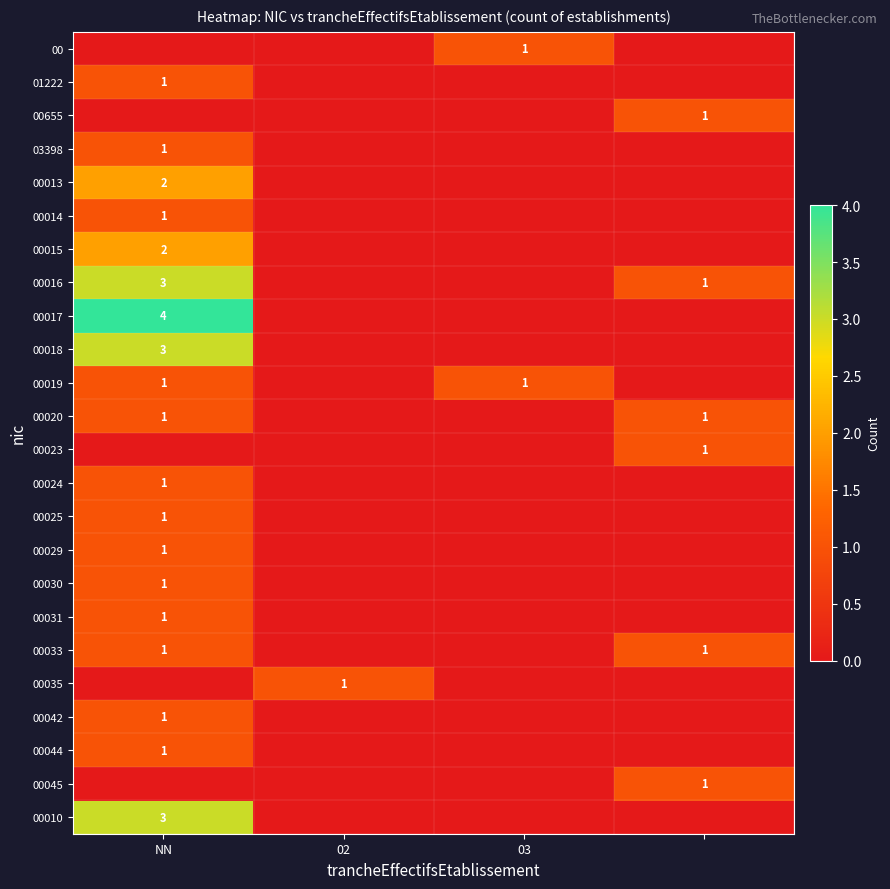

Is it true that 00010 equals 1 at NN?

False